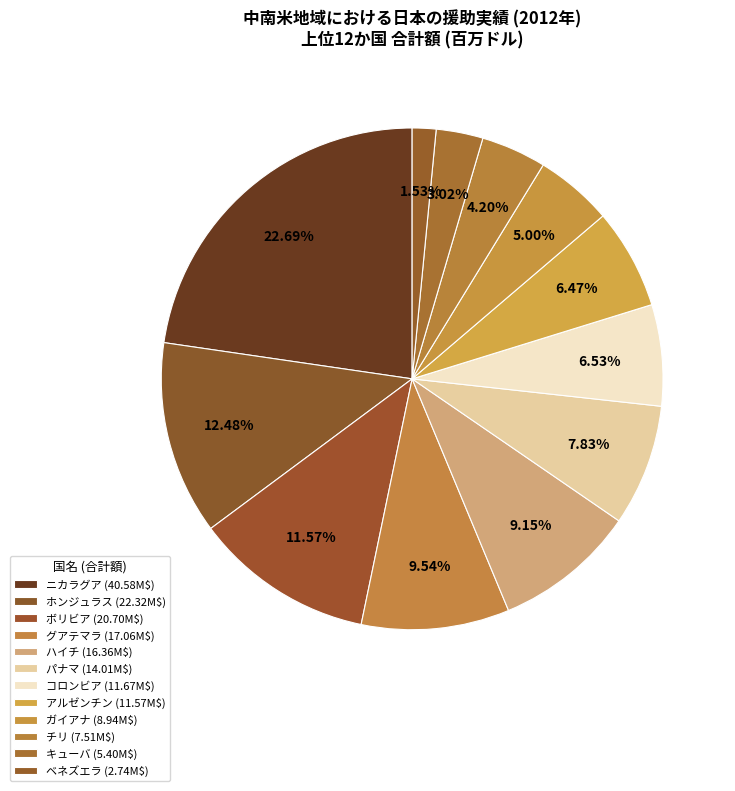

To the nearest percent, what is the combined percentage of グアテマラ and パナマ?

17%